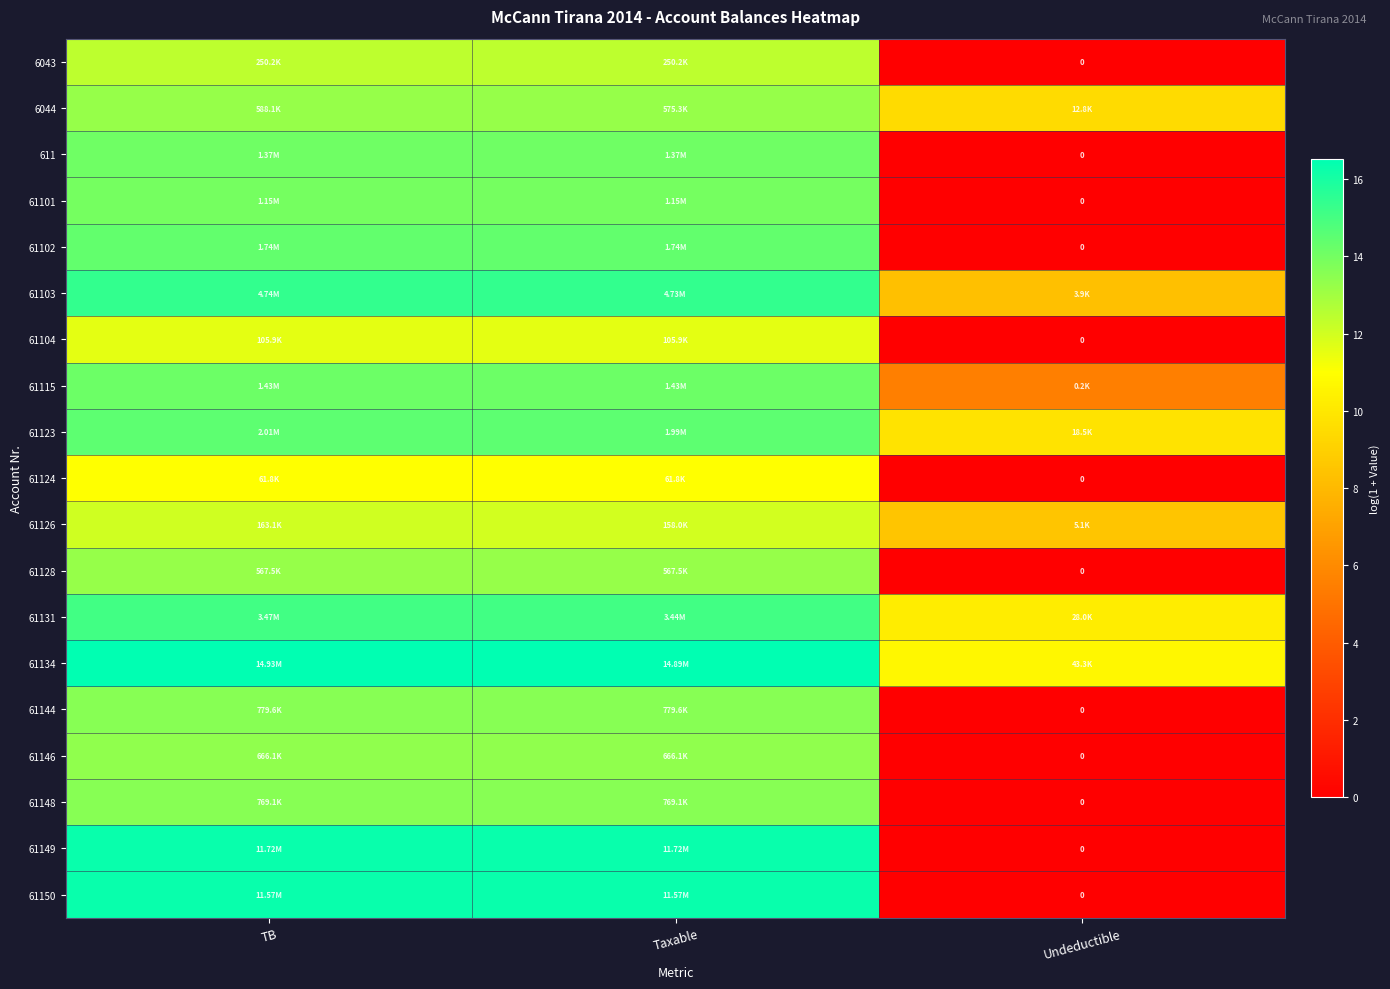

At which category is the sum across all series the highest?

TB